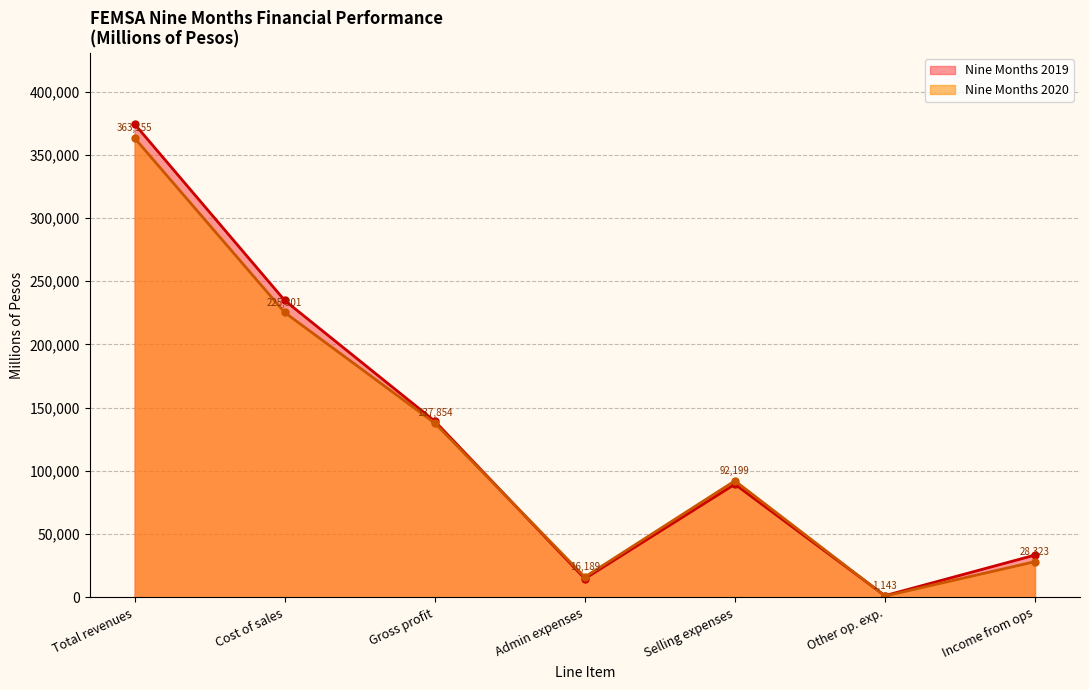

Does the chart have visible grid lines?

Yes